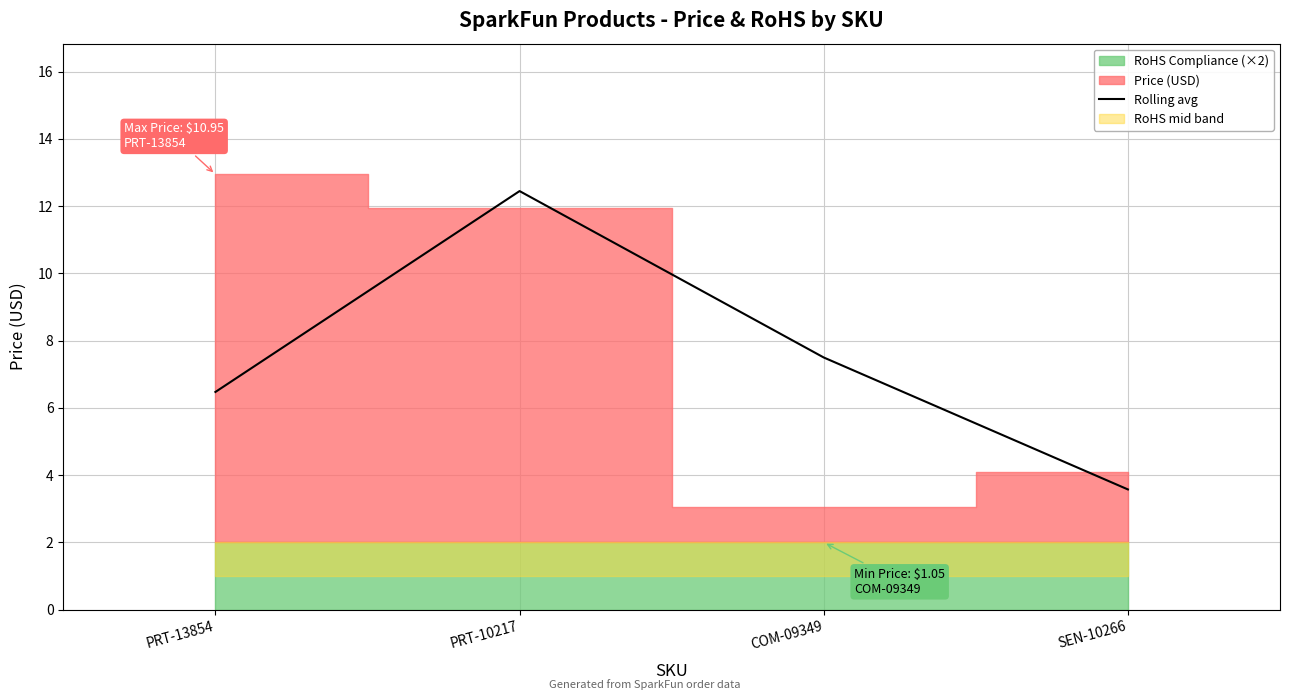

True or false: the data shows 3.6 at SEN-10266.

True